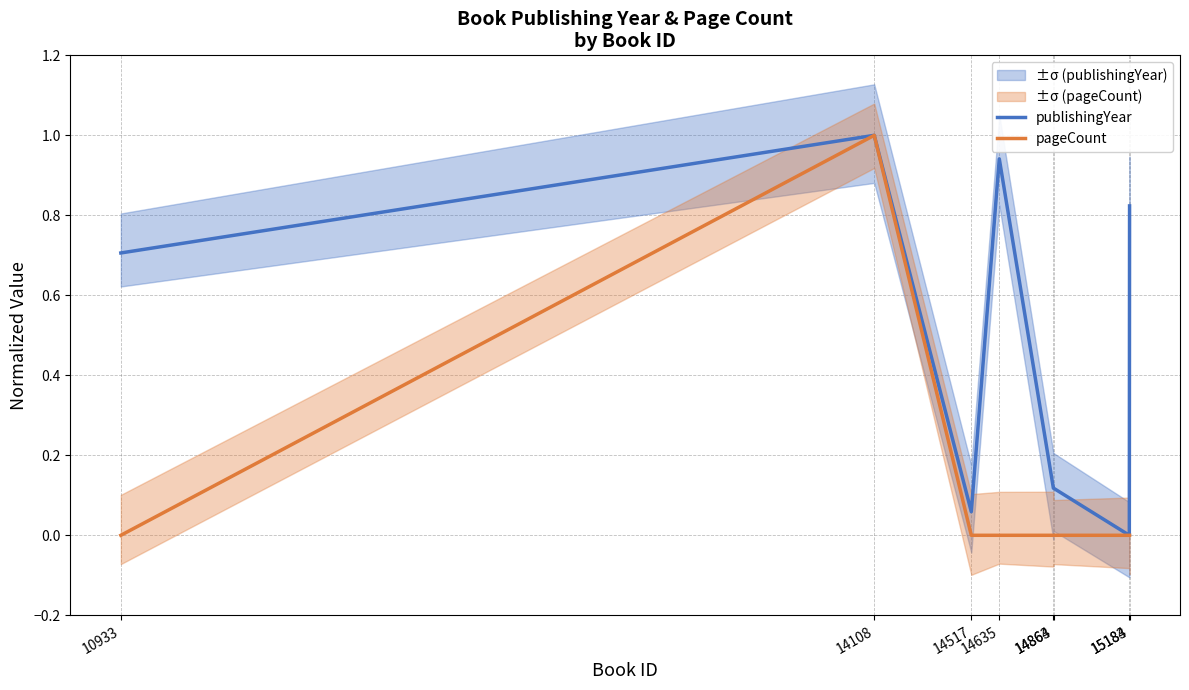

At which category does the chart reach its peak across all series?

14108